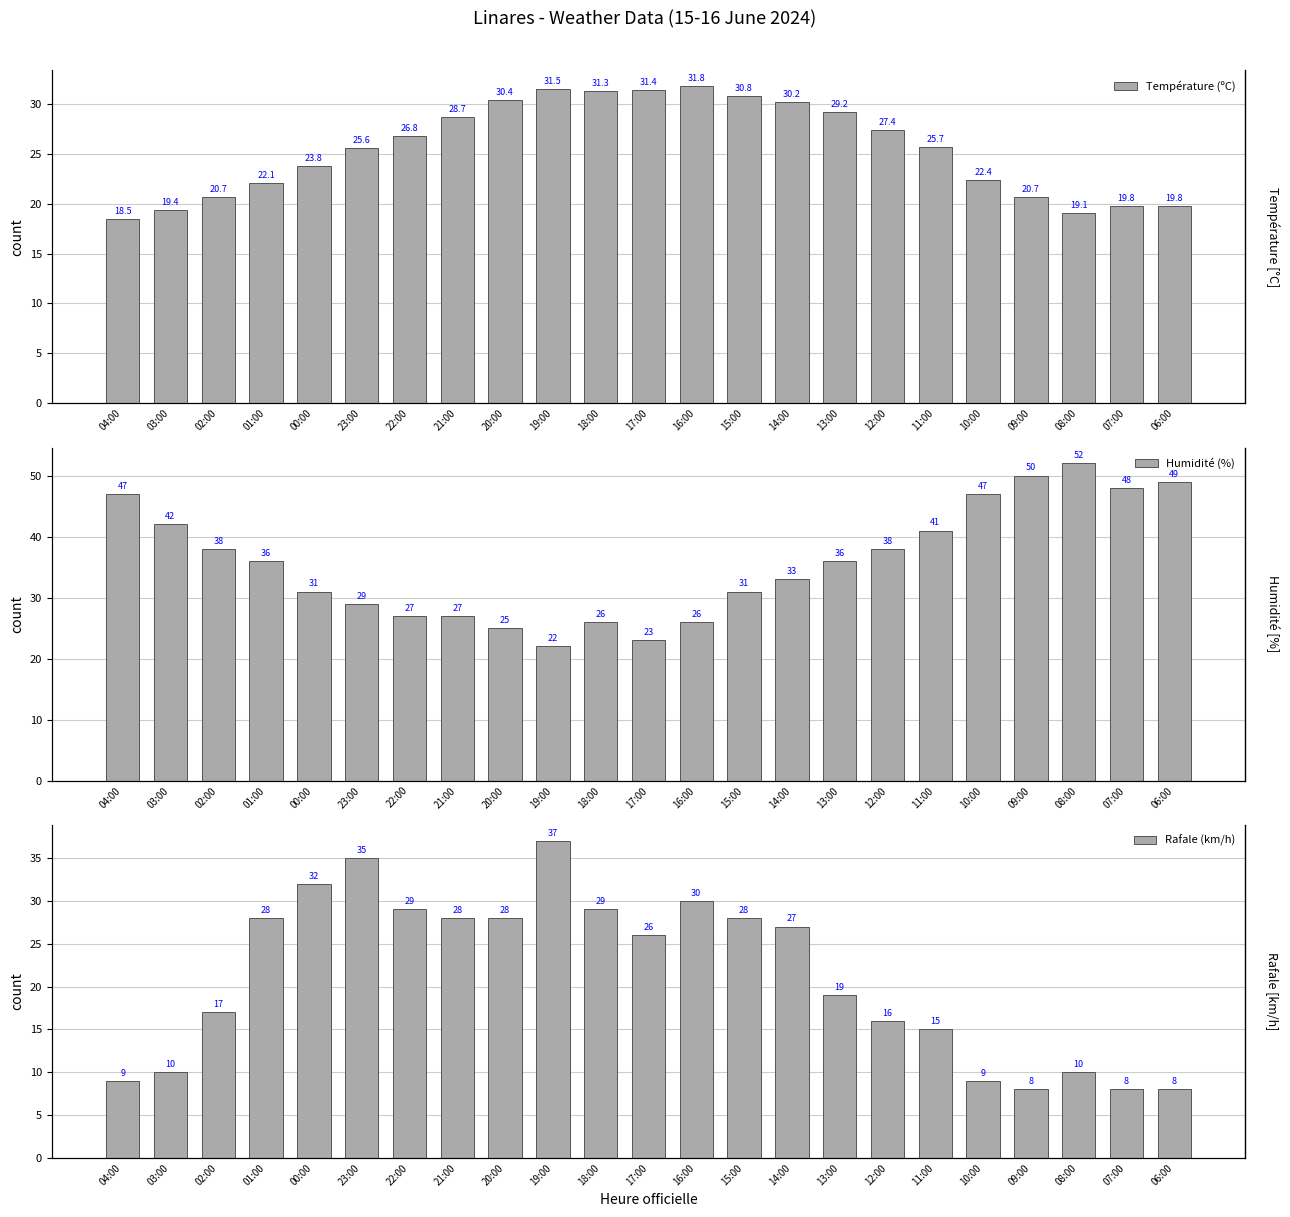

The Humidité (%) series shows 47.0 at 04:00. True or false?

True